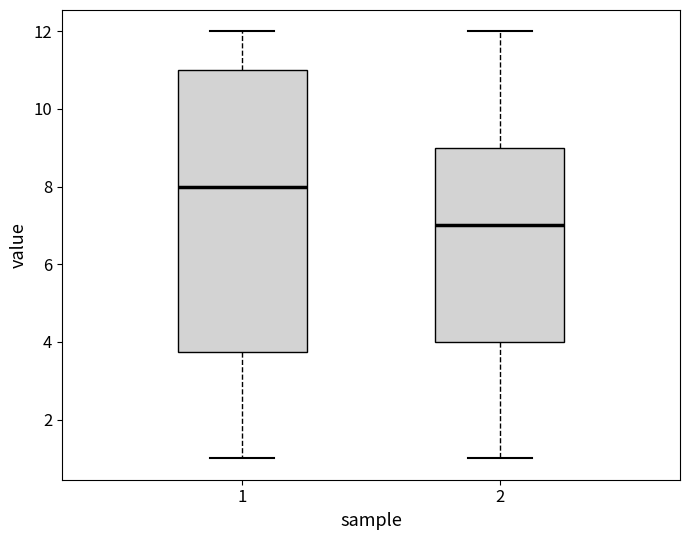

Where does the median line of the box at x = 2 sit on the y-axis? The values are not printed on the chart, so give them approximately, as read against the axis.

7.0